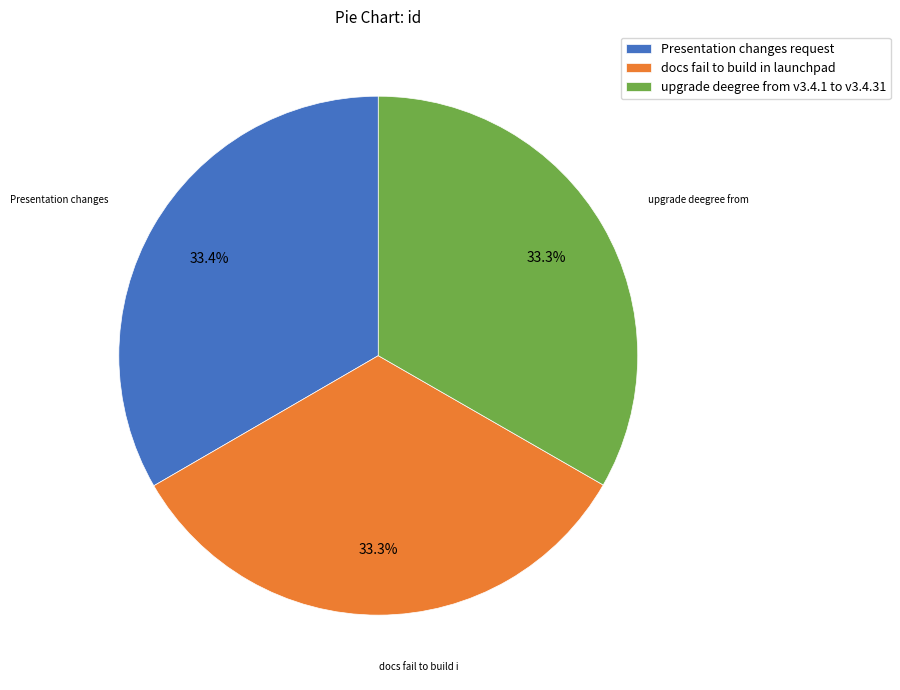

What percentage is NOT represented by docs fail to build in launchpad?

66.7%